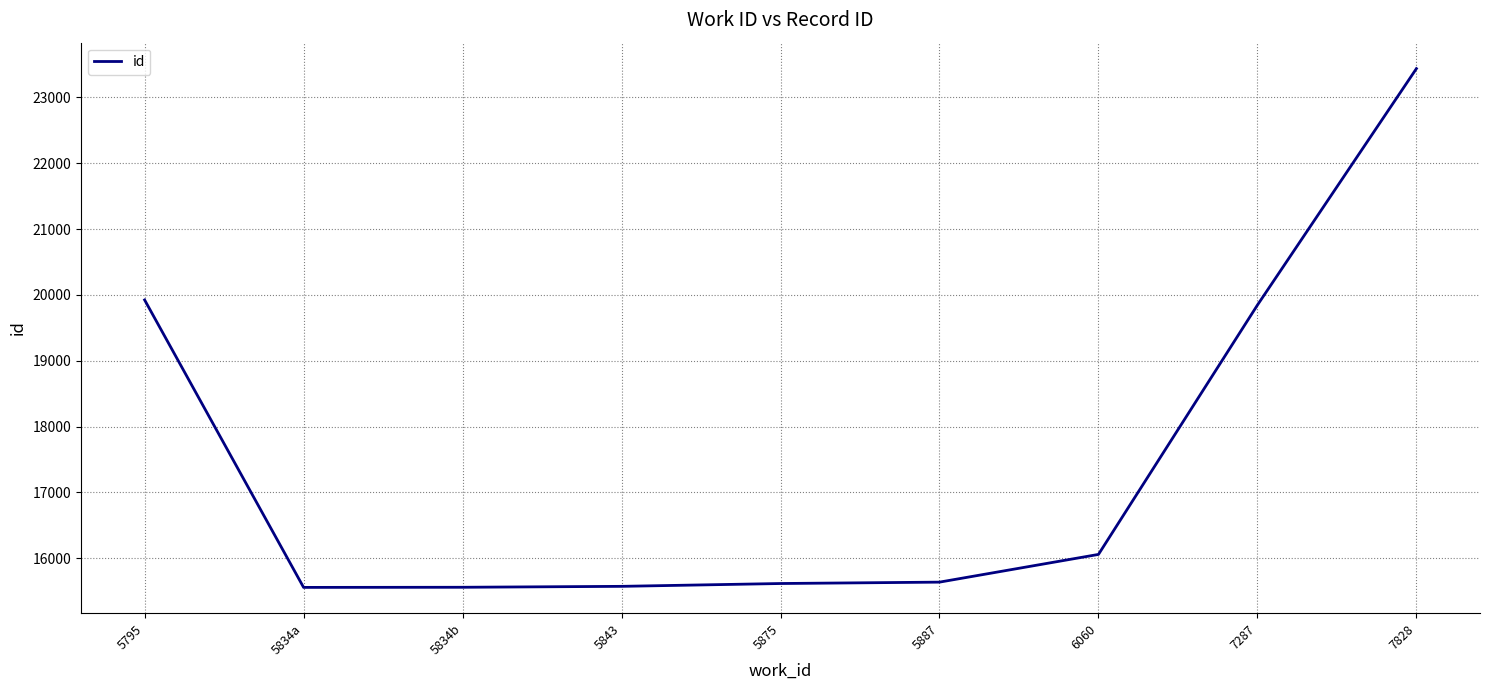

What is the smallest value displayed?

15556